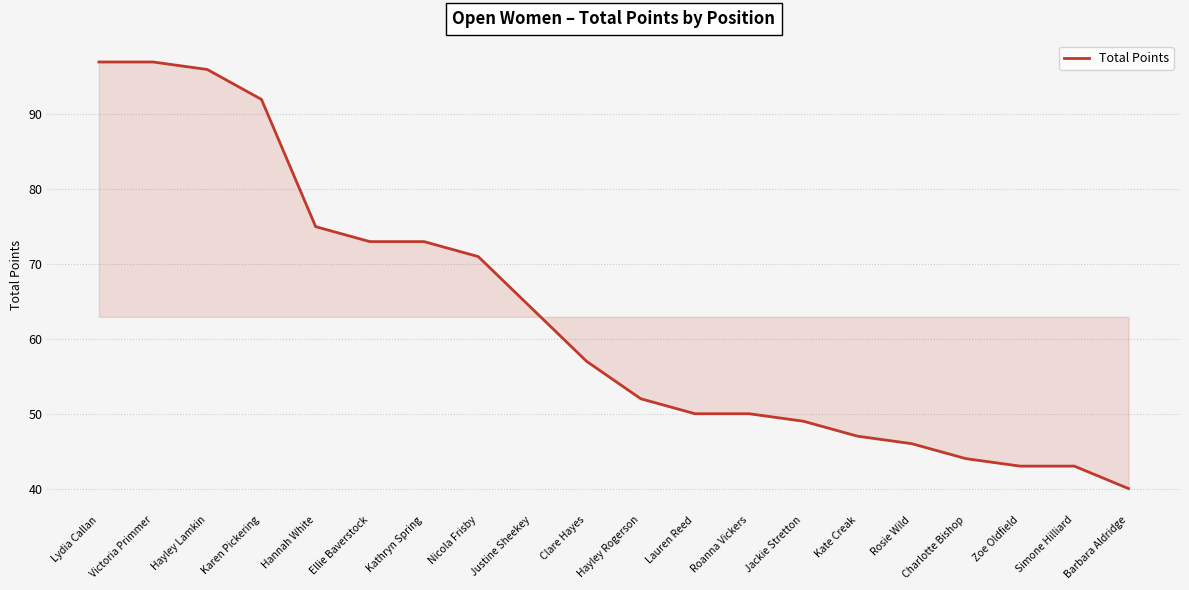

What is the difference between the maximum and minimum values?

57